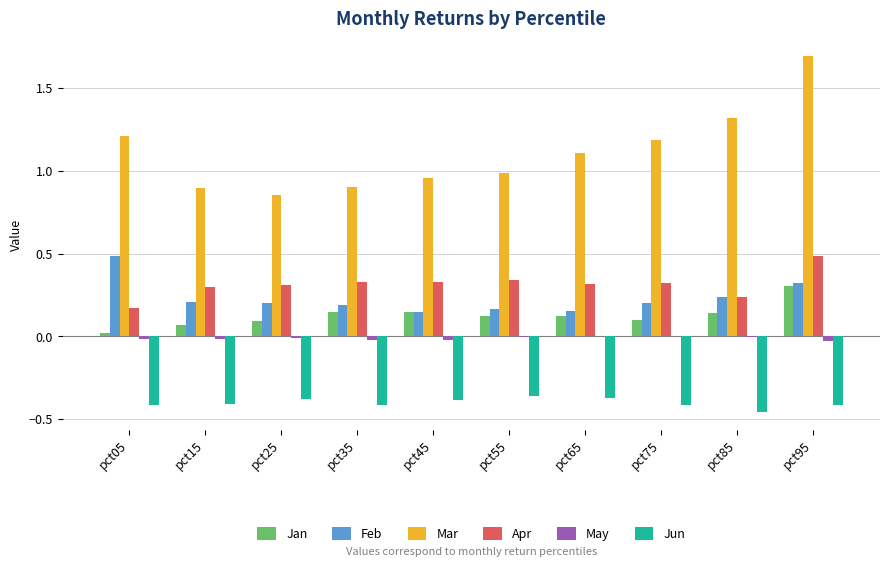

What is the highest value of the Mar series?

1.7